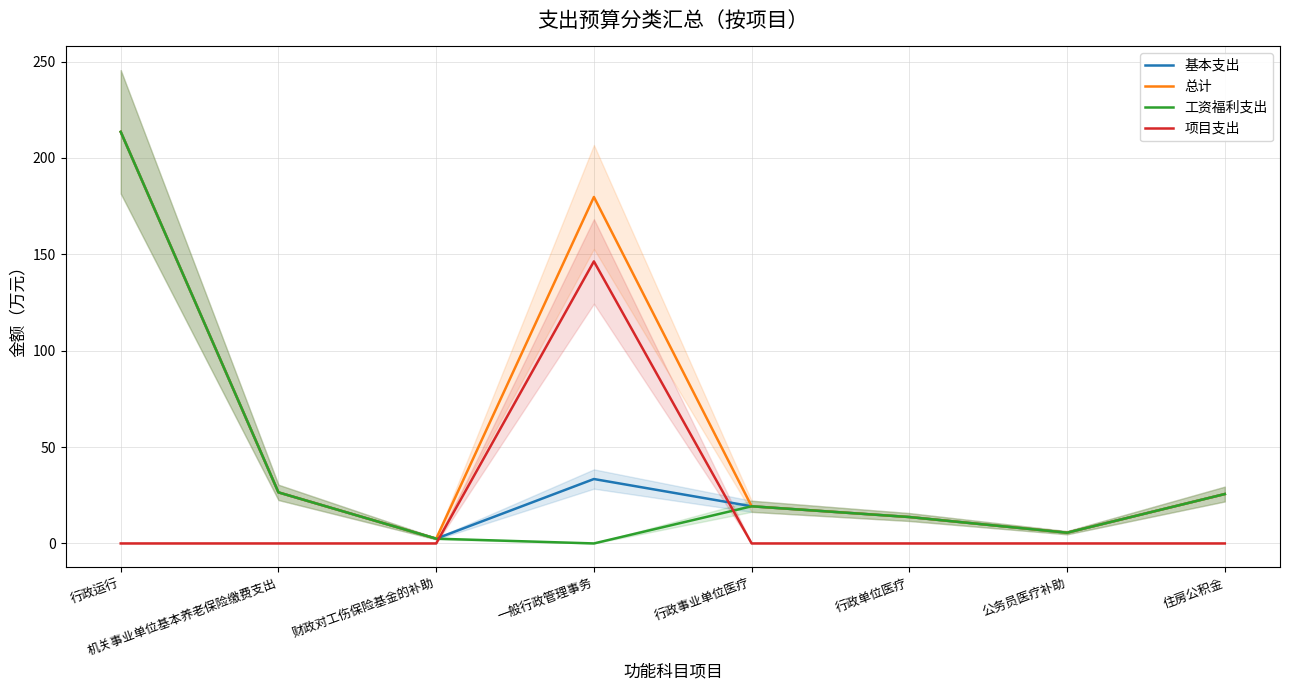

Rank the series at 行政事业单位医疗 from highest to lowest value.

基本支出, 总计, 工资福利支出, 项目支出